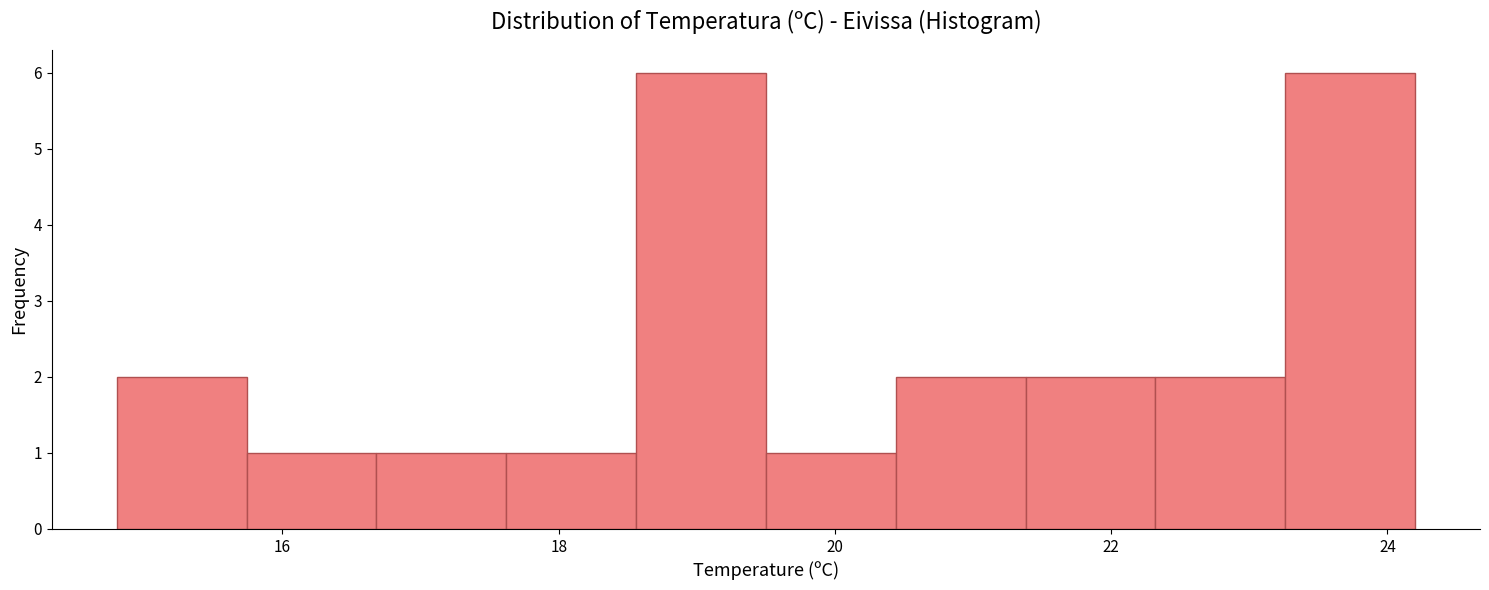

Reading left to right, list every bar in this chart as the range it spans on the x-axis followed by its height. Neither the bar edges nor the heights are printed on the chart, so give them approximately, as read against the axes.

14.80 to 15.74: 2
15.74 to 16.68: 1
16.68 to 17.62: 1
17.62 to 18.56: 1
18.56 to 19.50: 6
19.50 to 20.44: 1
20.44 to 21.38: 2
21.38 to 22.32: 2
22.32 to 23.26: 2
23.26 to 24.20: 6